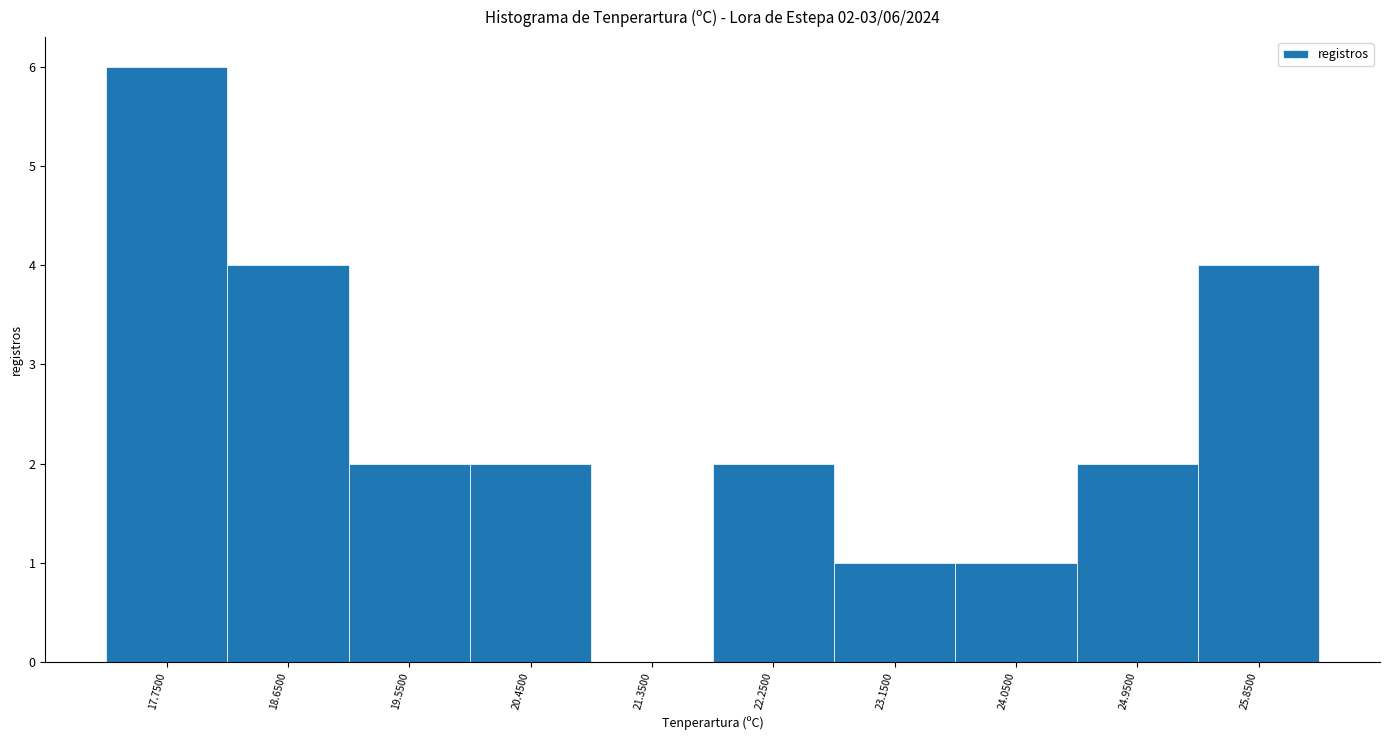

Which range on the x-axis has the tallest bar?

17.3 to 18.2